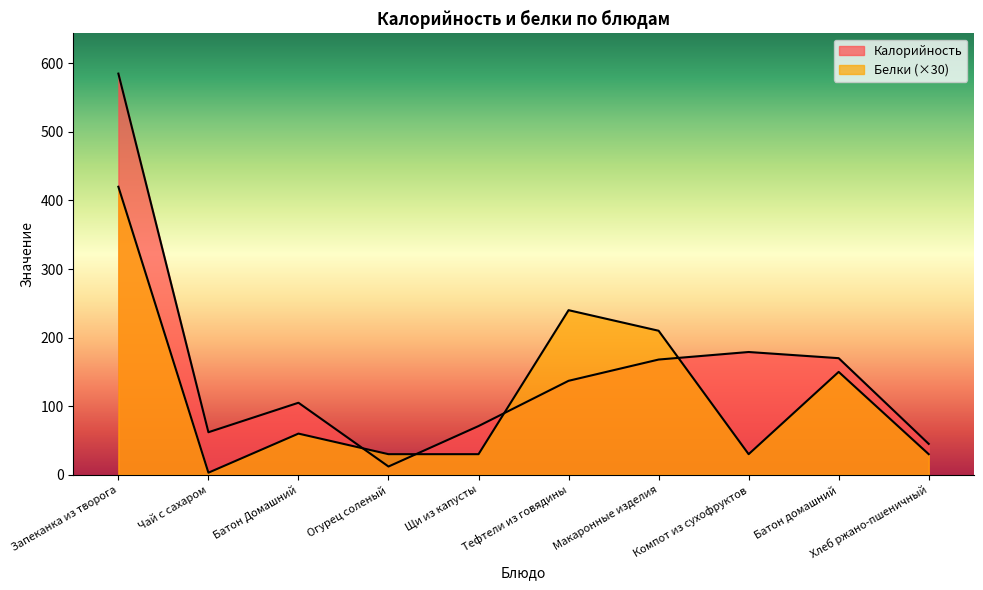

What is the difference between the maximum and minimum values in the Калорийность series?

573